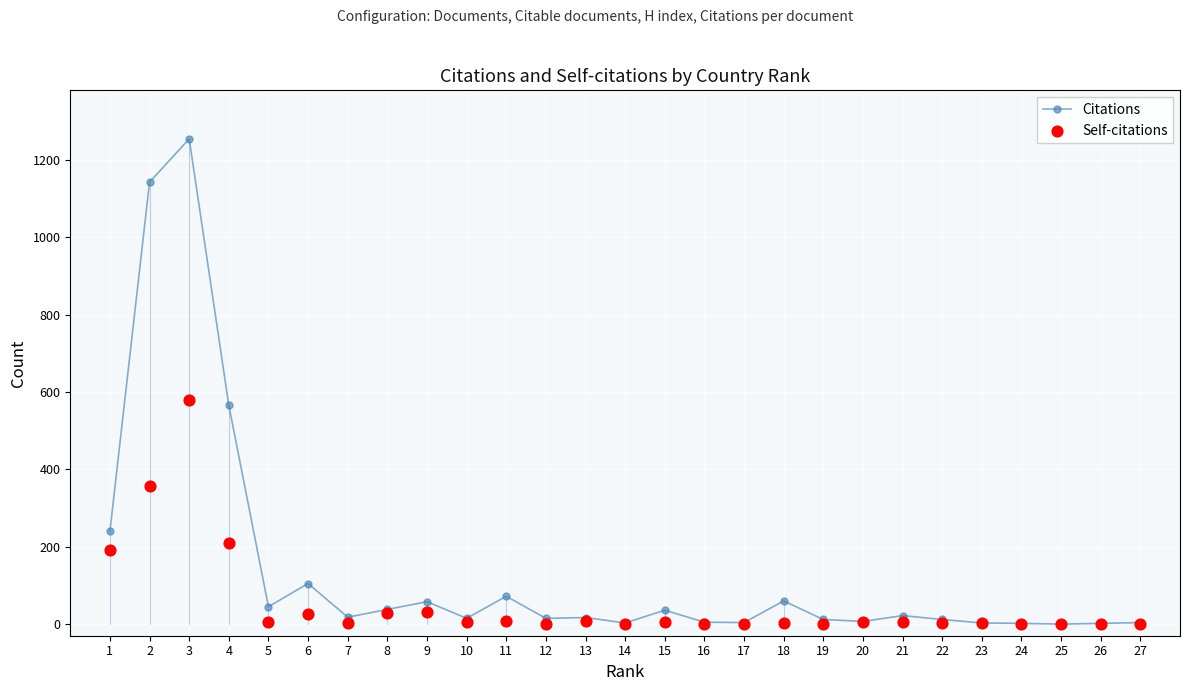

At how many categories does at least one series exceed 1035?

2